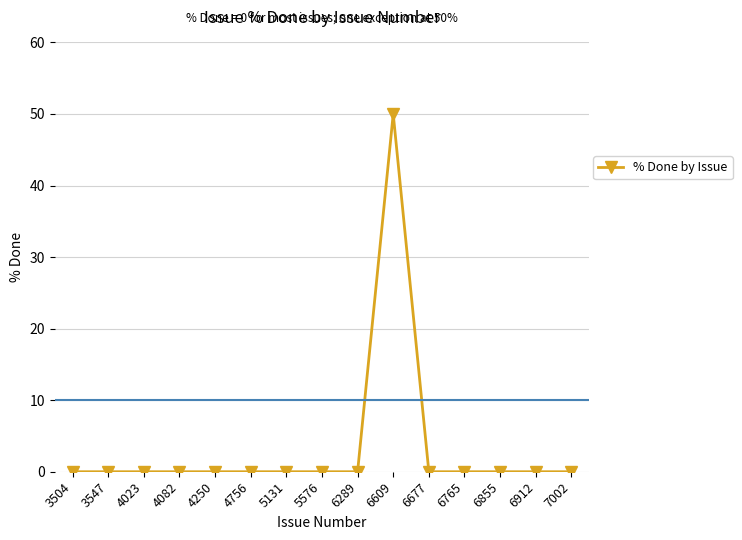

Which category has the highest value across all series?

6609